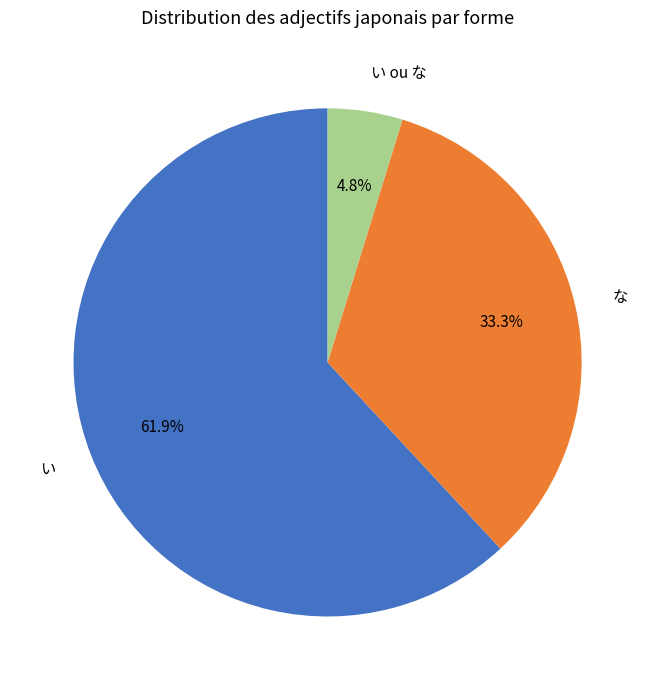

Between な and い ou な, which is larger?

な